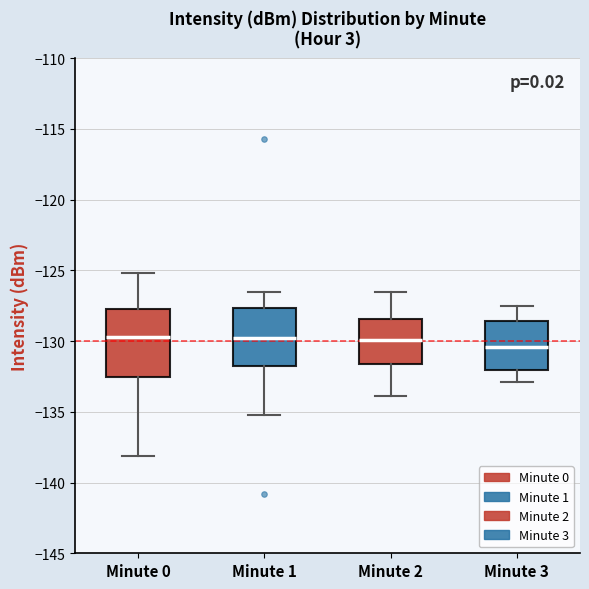

Which box is the tallest, from its lower edge to its upper edge?

Minute 0